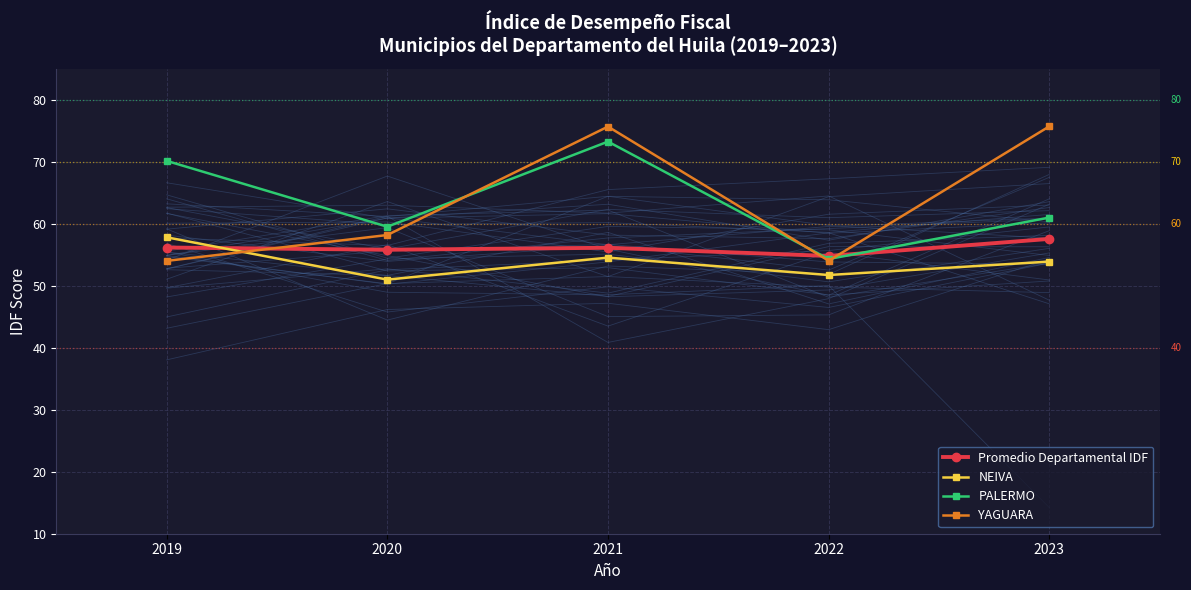

What is the spread (max minus min) of values at 2021?

21.1